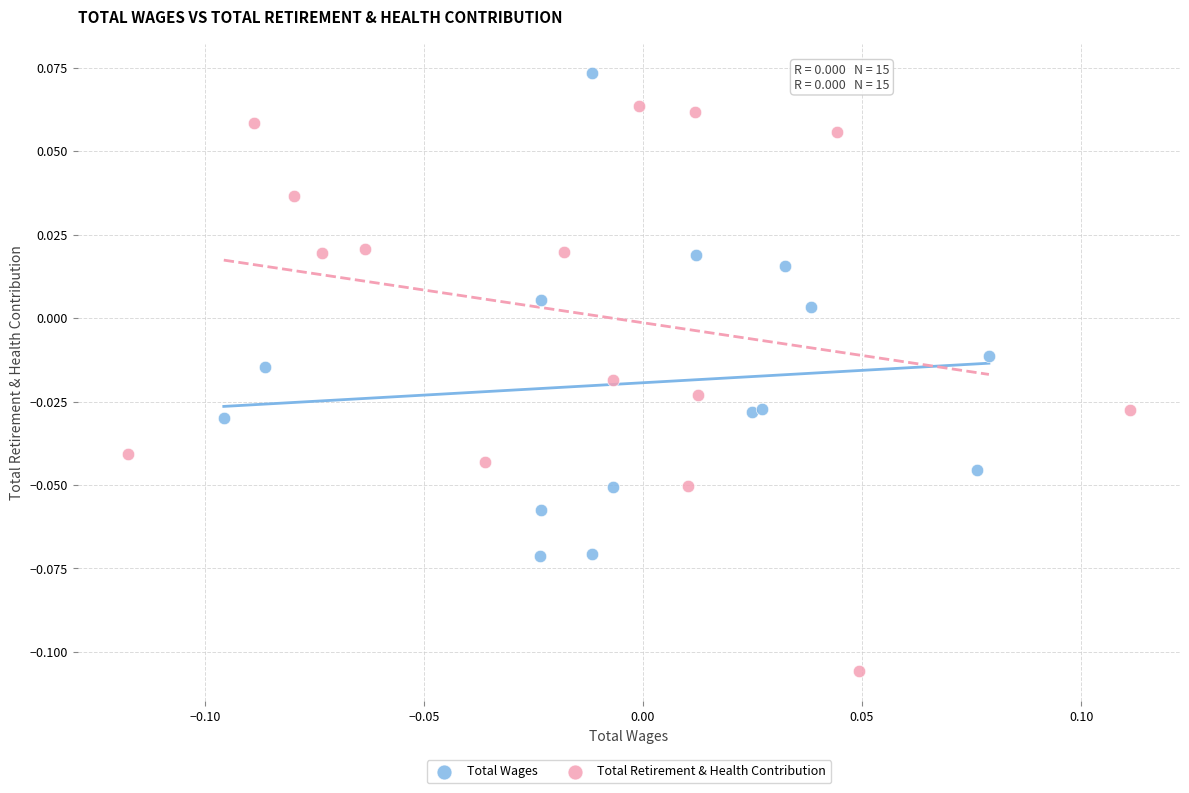

Which series contains the lowest Y value?

Total Retirement & Health Contribution